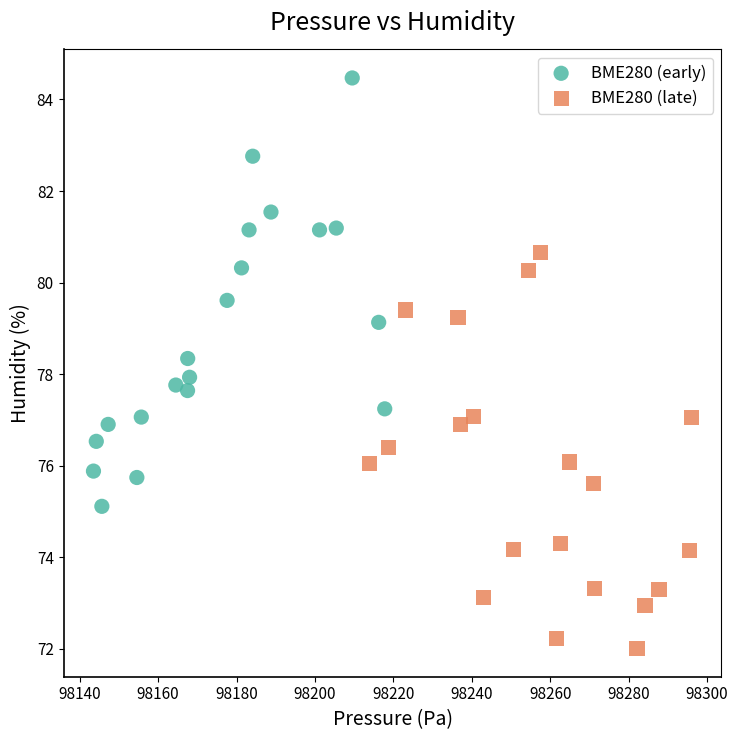

Which series has the largest Y range (max minus min)?

BME280 (early)